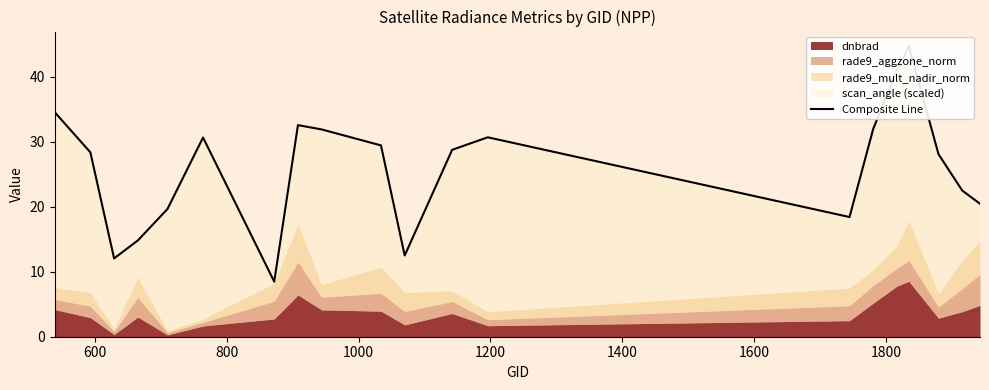

What is the greatest value displayed?

44.7